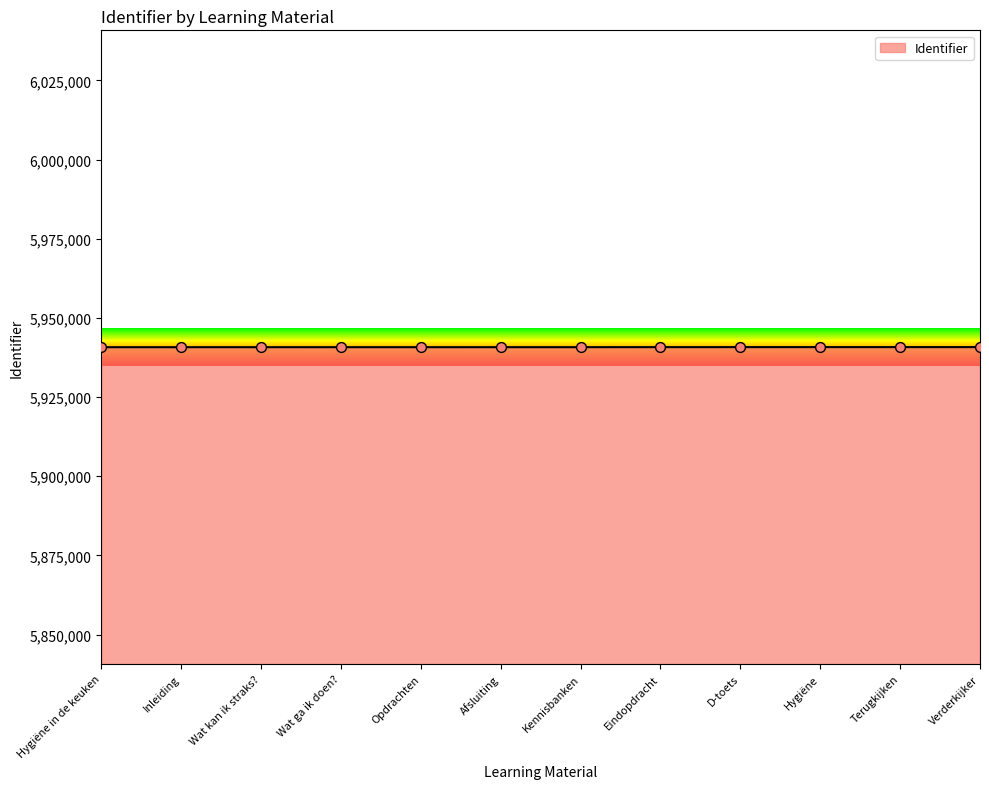

What is the change in value from Hygiëne in de keuken to Inleiding?

+1